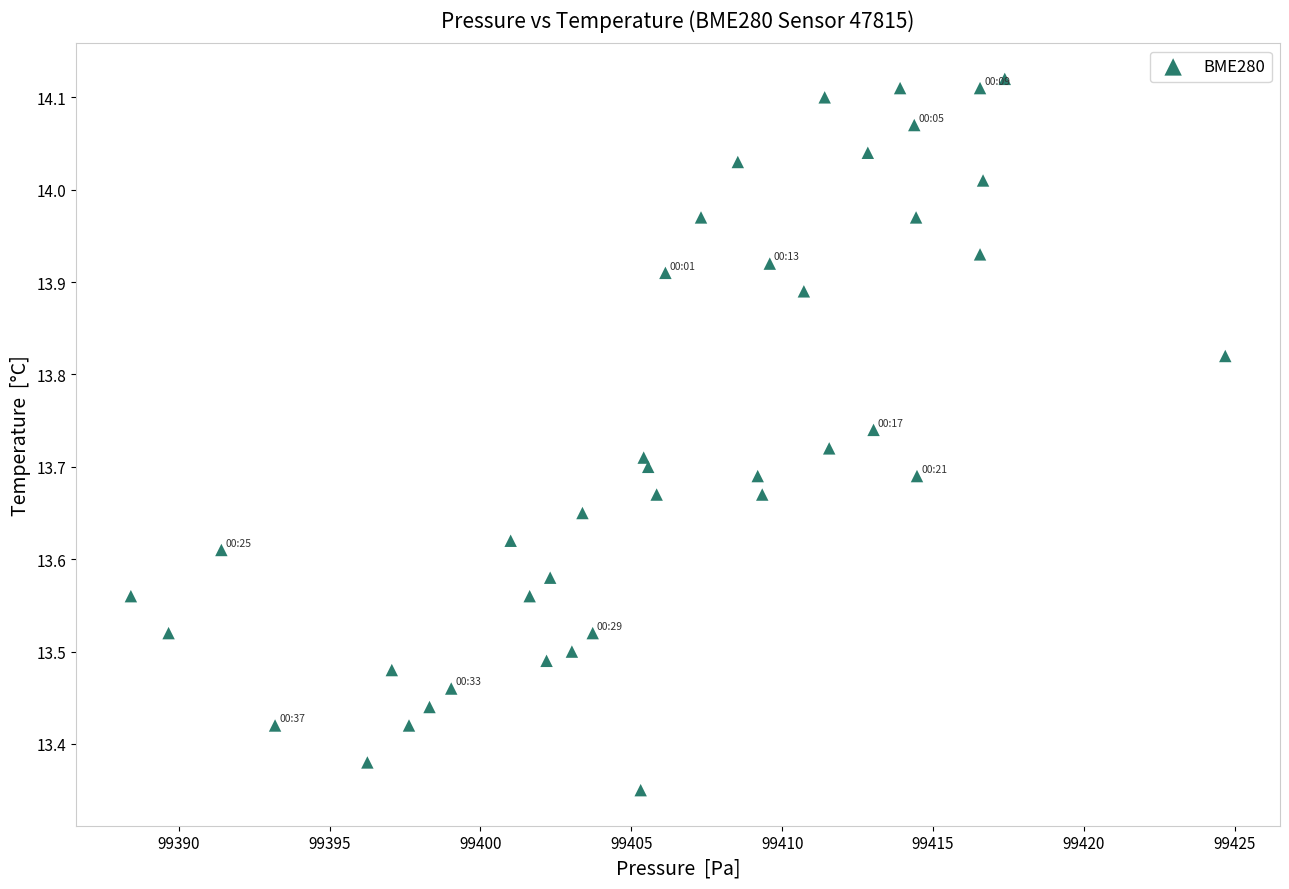

What is the range of Y values (max minus min)?

0.8